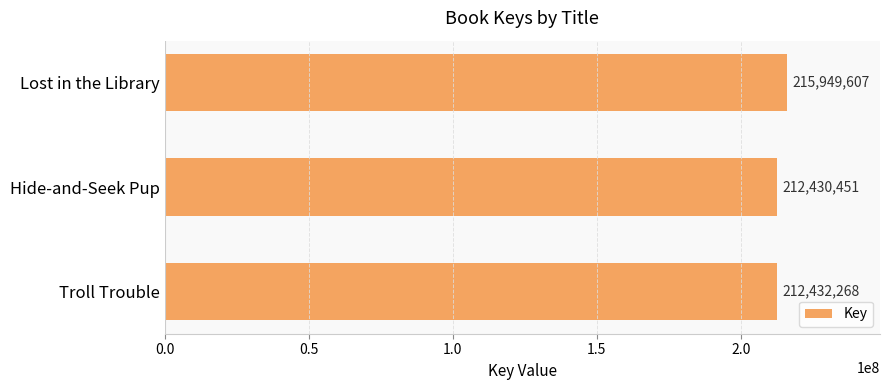

Does the chart contain stacked bars?

No